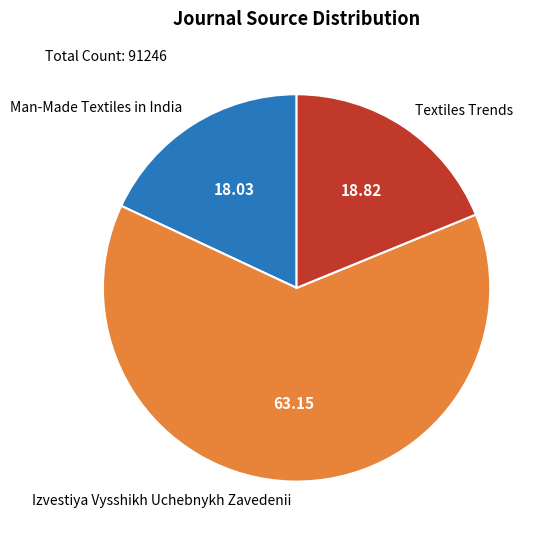

Is the sum of Man-Made Textiles in India and Izvestiya Vysshikh Uchebnykh Zavedenii greater than half?

Yes